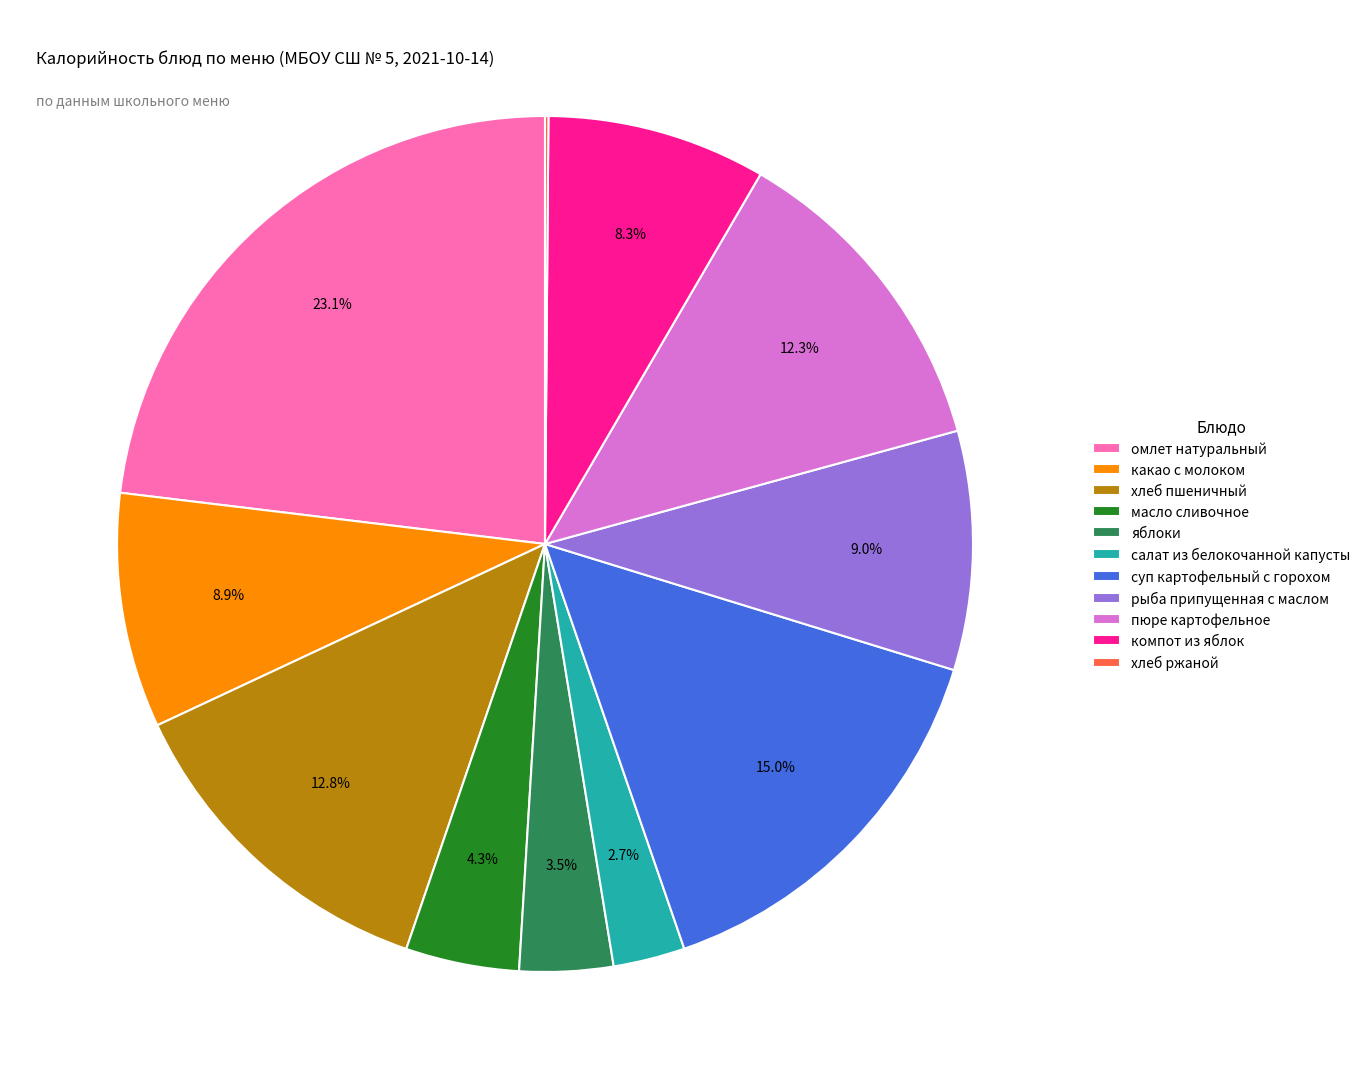

What is the largest slice in the pie chart?

омлет натуральный